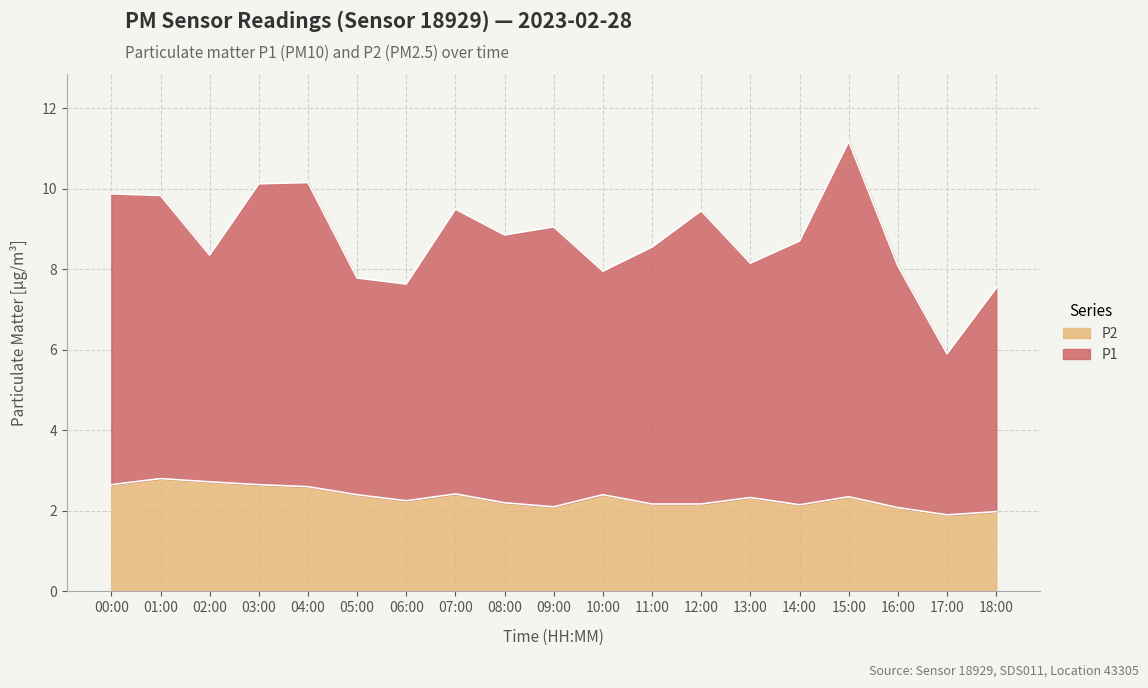

What is the highest value of the P2 series?

2.8